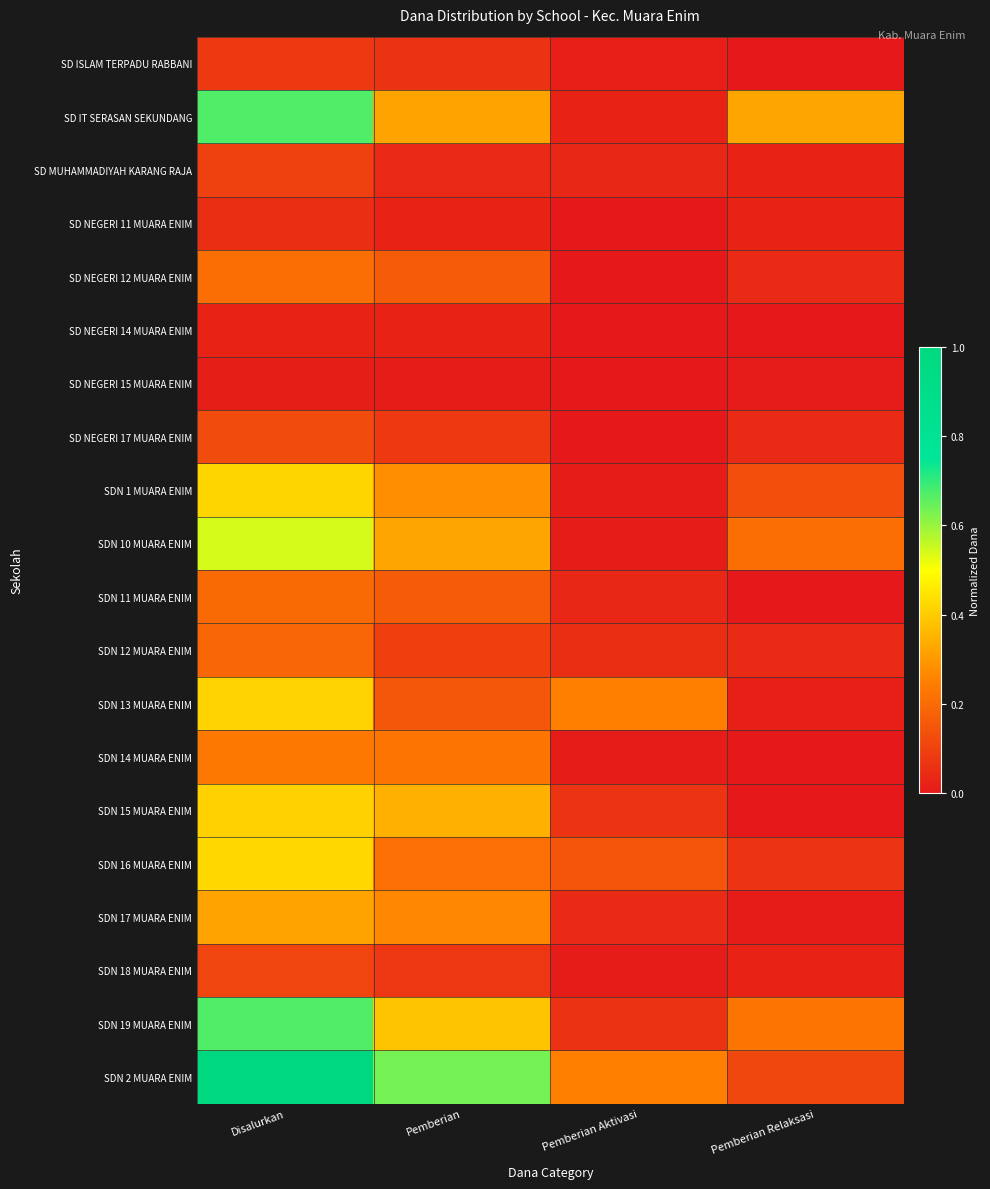

Which series has the widest spread of values?

SDN 2 MUARA ENIM